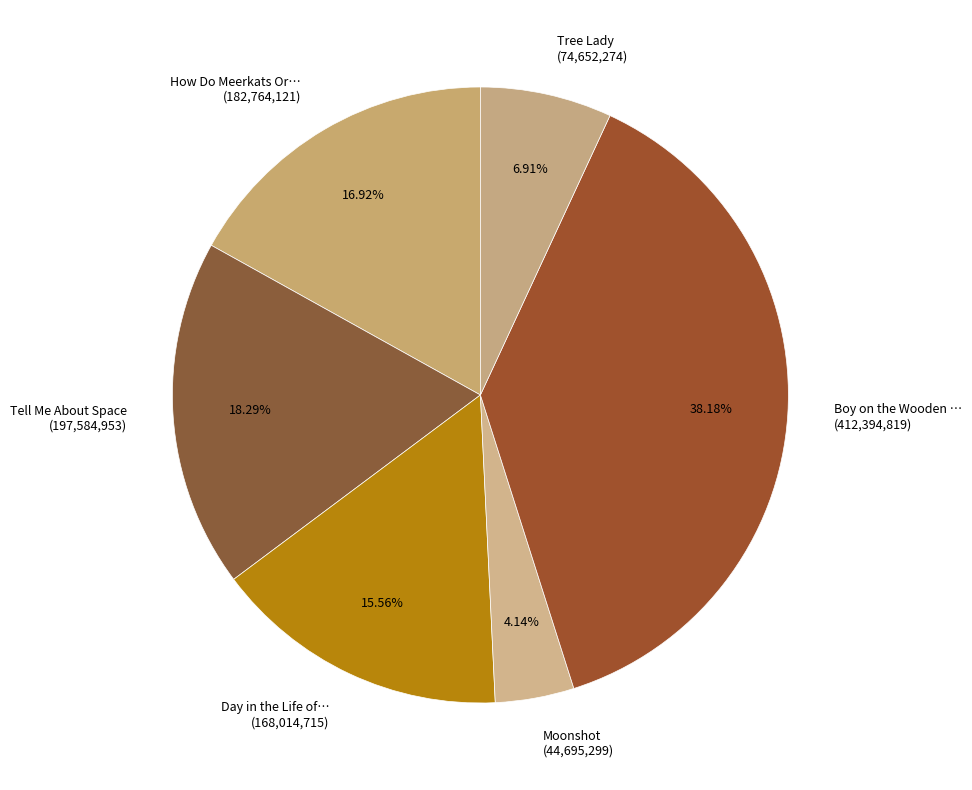

Count the number of slices in the pie.

6